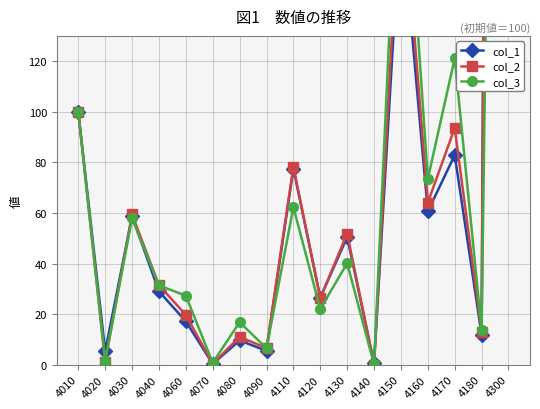

True or false: col_2 has a value of 22.7 at 4130.

False